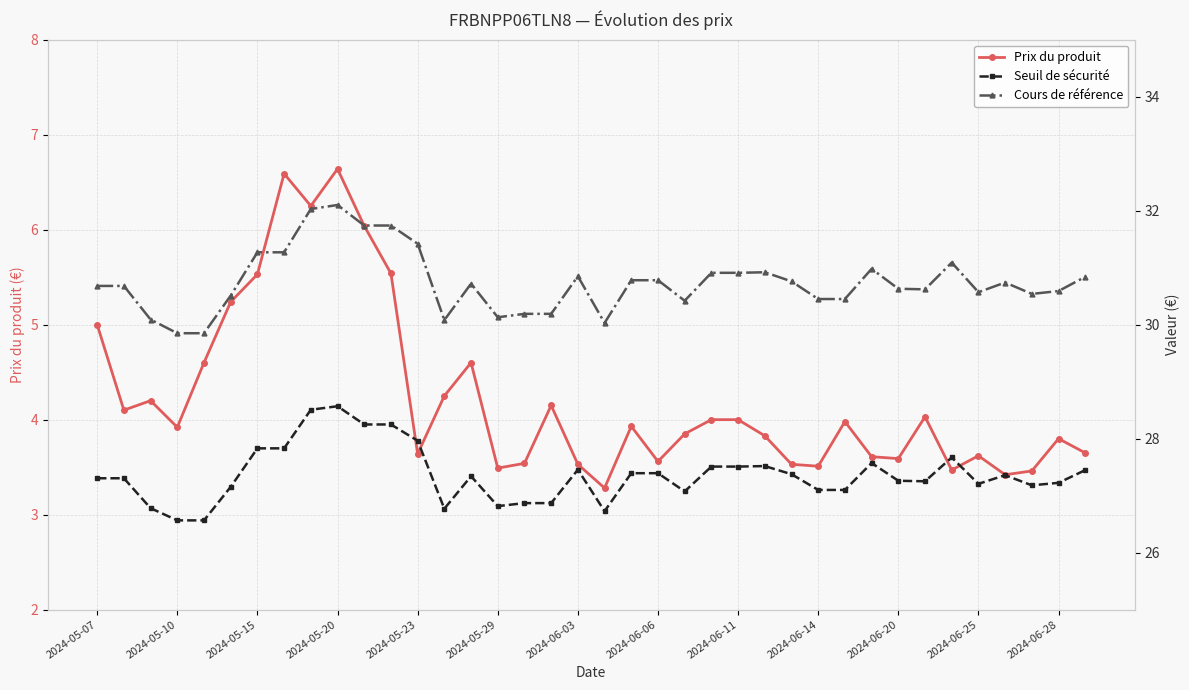

In Prix du produit, how many points are lower than both neighbors (excluding endpoints)?

11